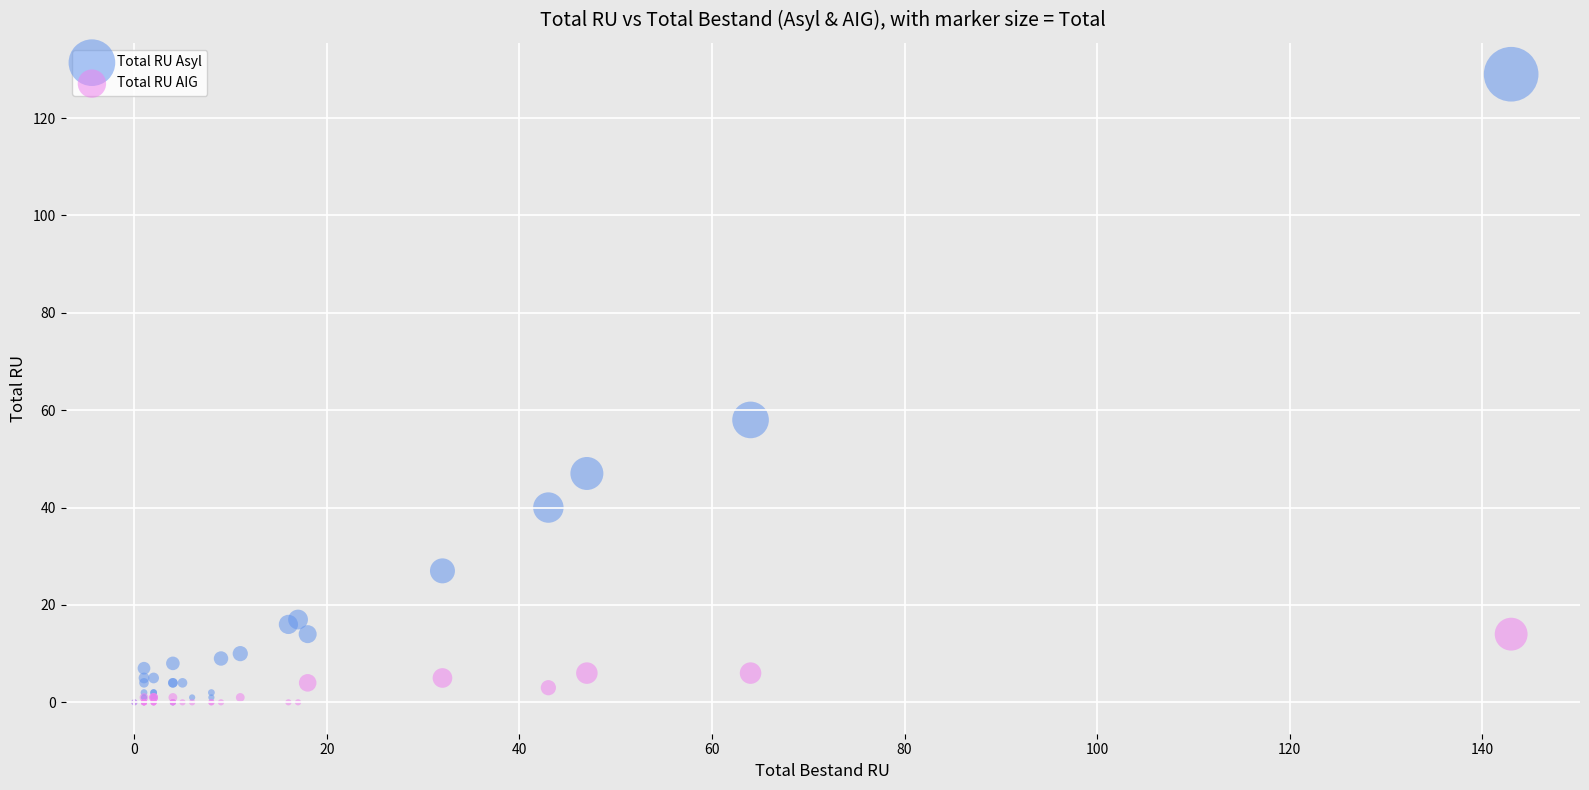

Which series has the widest spread of Y values?

Total RU Asyl